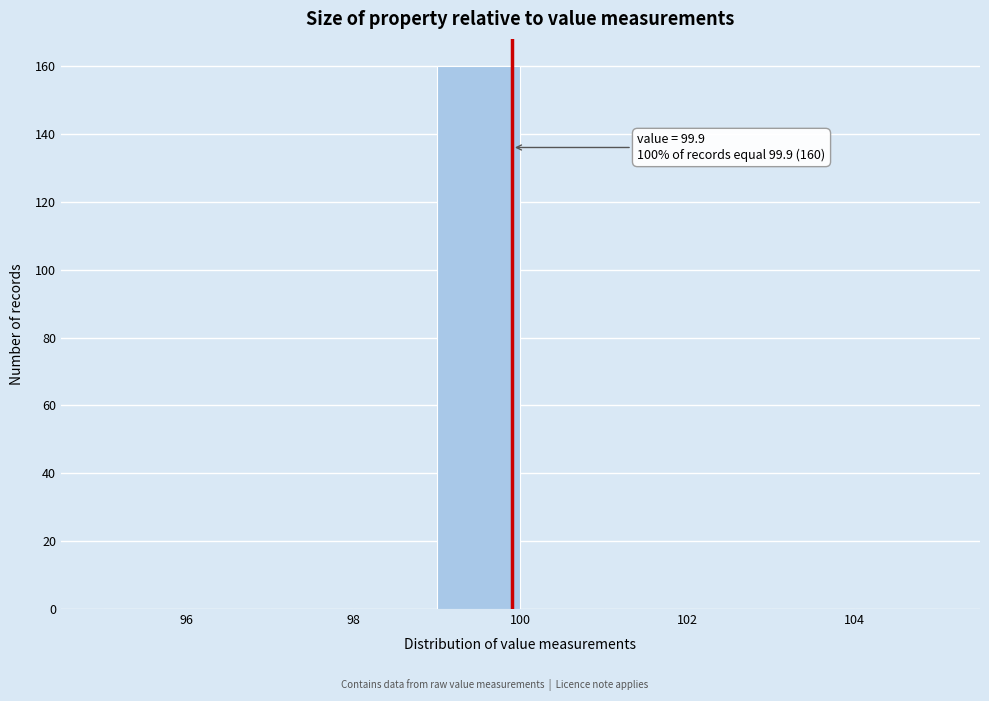

Which range on the x-axis has the tallest bar?

99 to 100